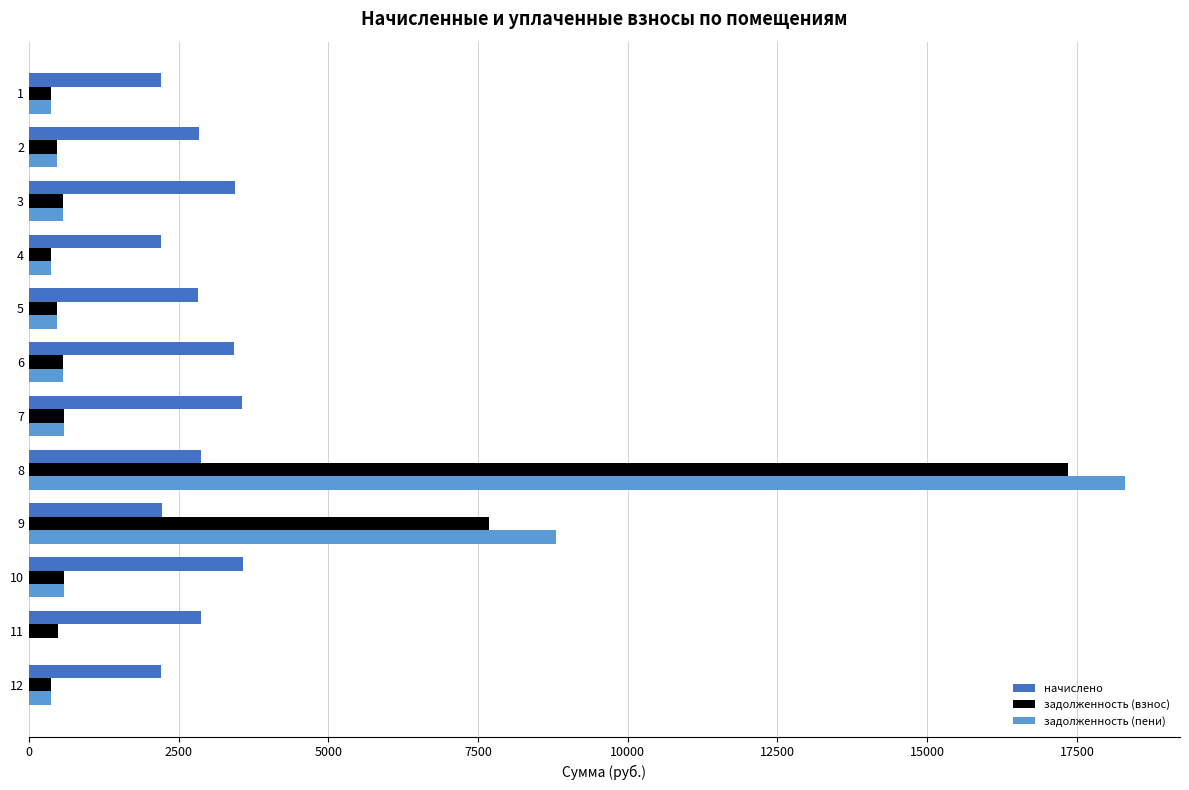

The value of начислено at 1 is 2203.9. True or false?

True